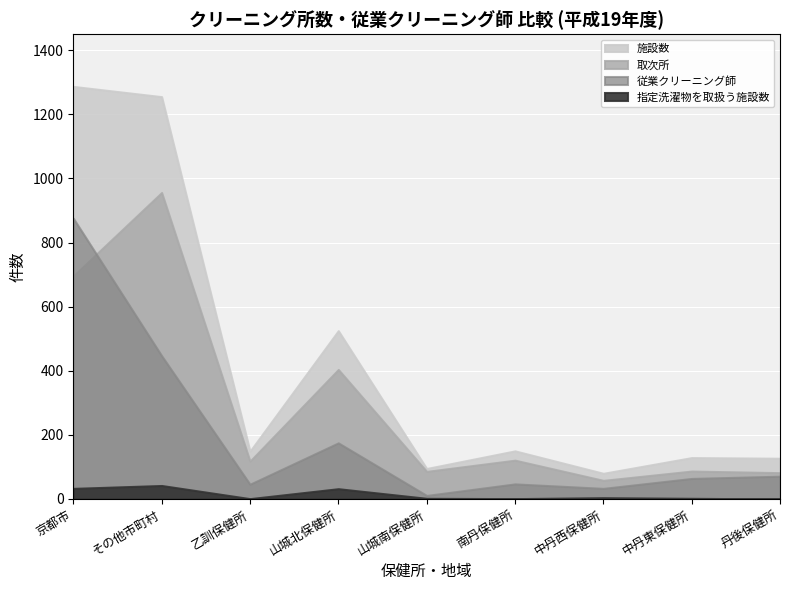

At how many categories does at least one series exceed 309?

3